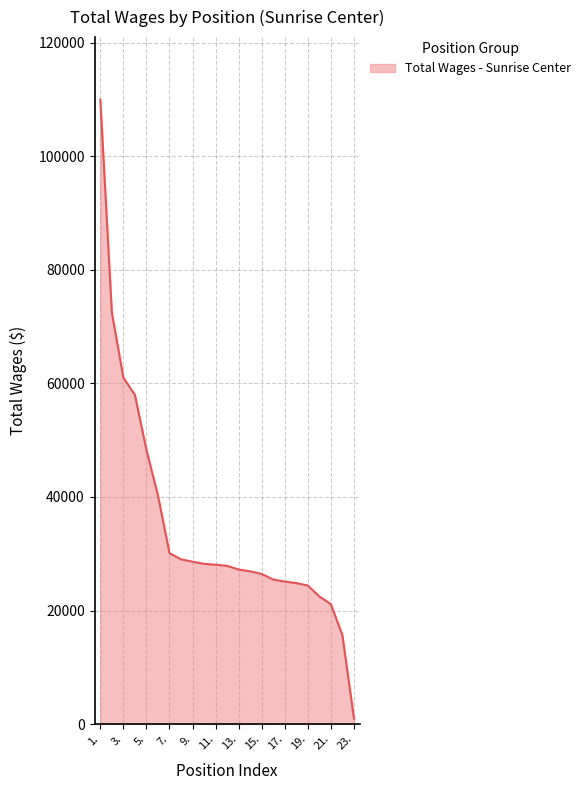

What is the greatest value displayed?

109961